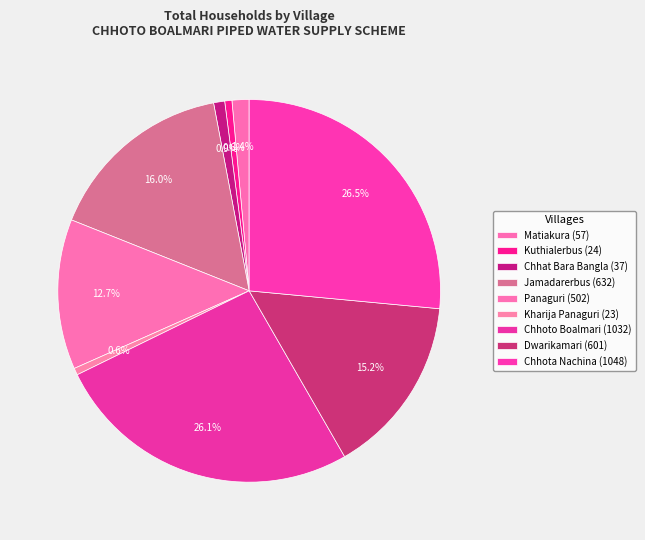

To the nearest percent, what percentage of the pie is Matiakura?

1%